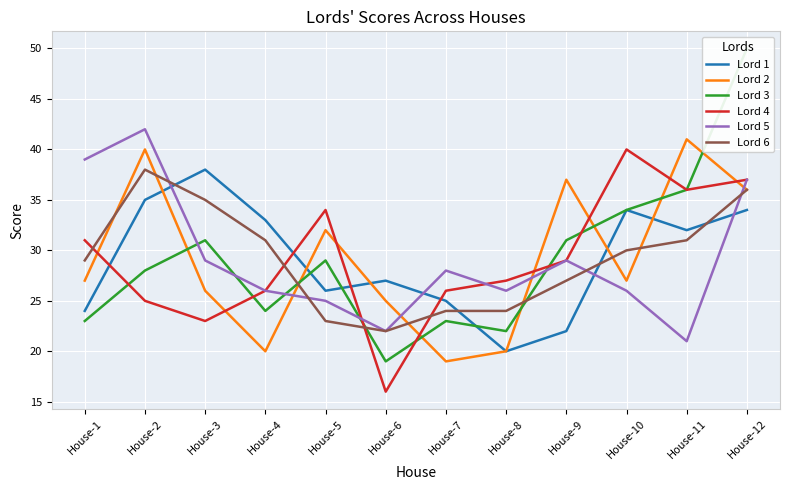

The Lord 2 series shows 20 at House-4. True or false?

True